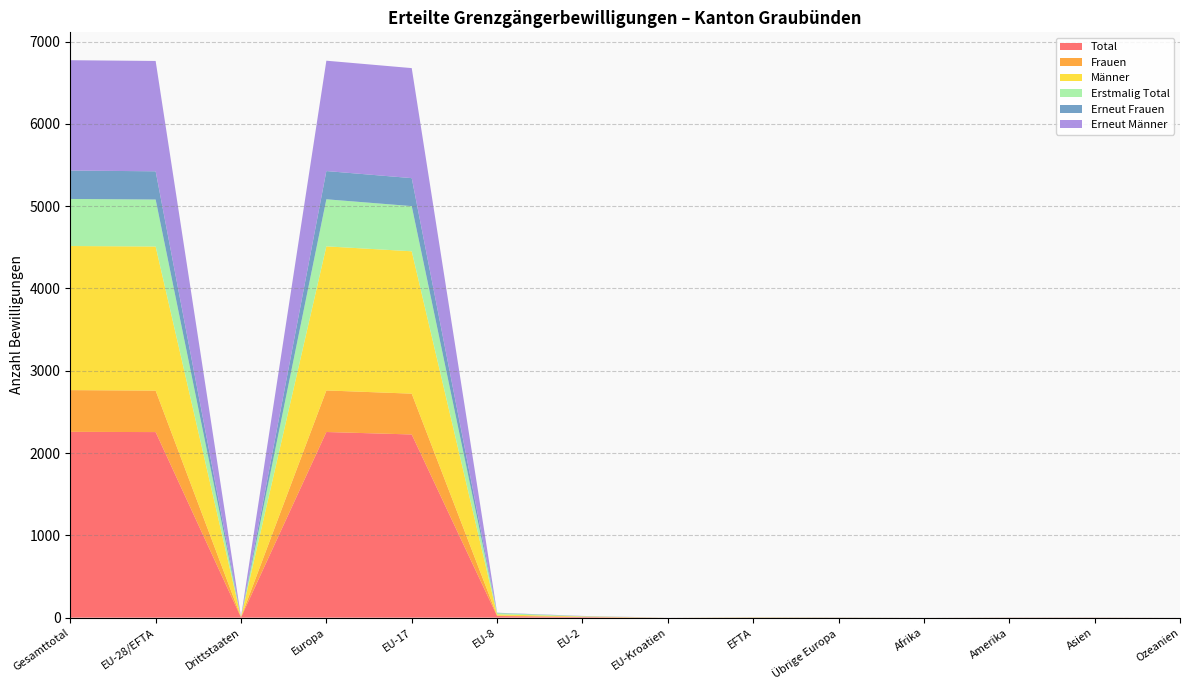

Reading left to right, transcribe all the data shown in this chart.

Total: 2258	2255	3	2256	2226	20	7	0	2	1	0	1	1	0
Frauen: 507	504	3	505	496	5	2	0	1	1	0	1	1	0
Männer: 1751	1751	0	1751	1730	15	5	0	1	0	0	0	0	0
Erstmalig Total: 572	571	1	572	549	16	4	0	2	1	0	0	0	0
Erneut Frauen: 345	343	2	343	340	3	0	0	0	1	0	1	1	0
Erneut Männer: 1341	1341	0	1341	1337	1	3	0	0	0	0	0	0	0